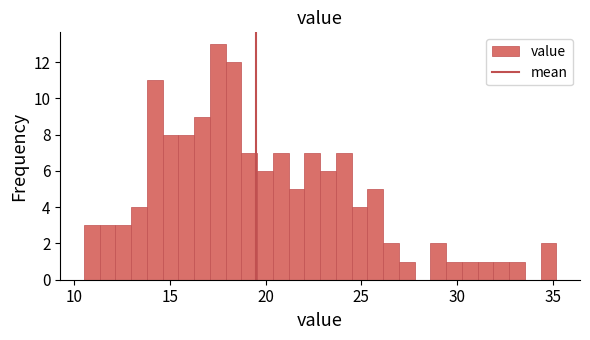

Read against the x-axis, roughly where is the centre of the tallest bar?

17.5